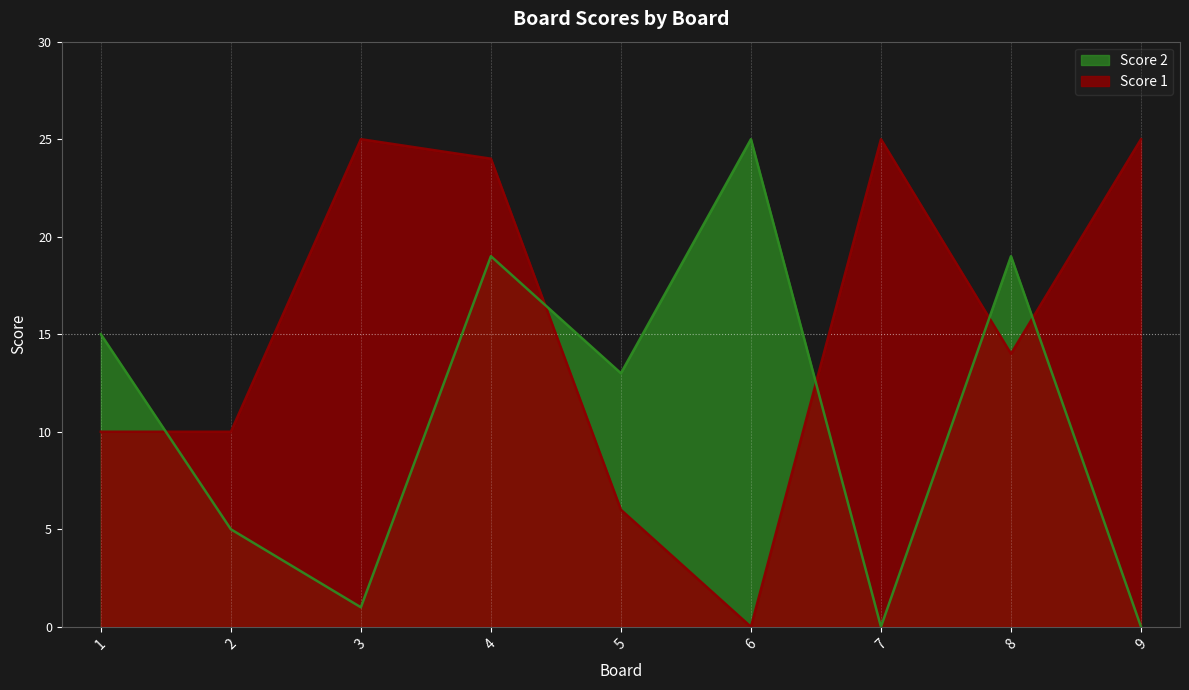

Which series has the widest spread of values?

Score 1